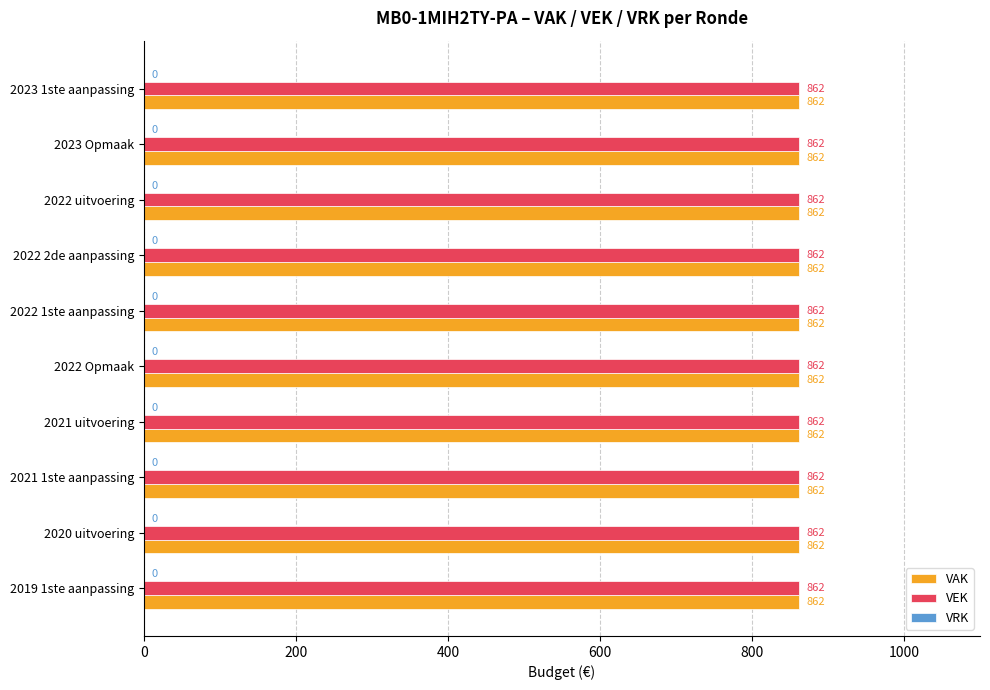

Which has a higher value, 2023 1ste aanpassing or 2021 1ste aanpassing?

2023 1ste aanpassing